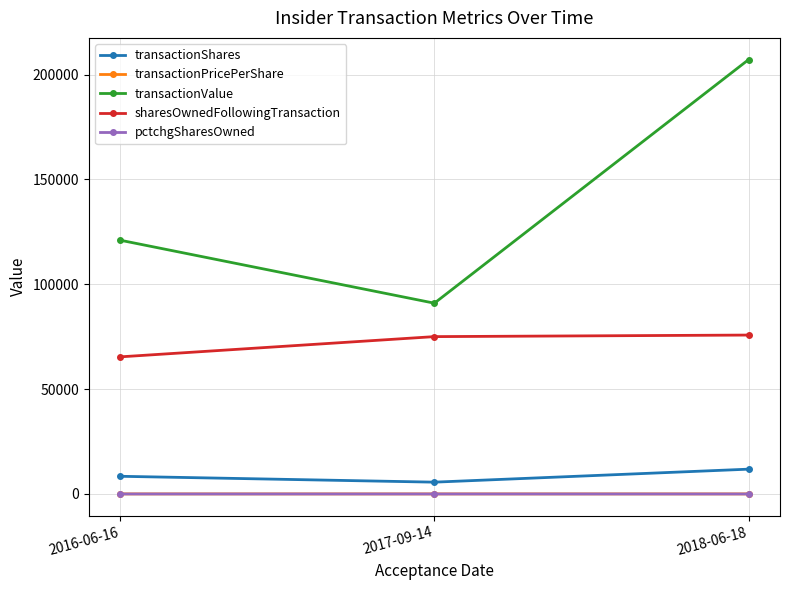

What value does the transactionShares series have at 2018-06-18?

11825.0